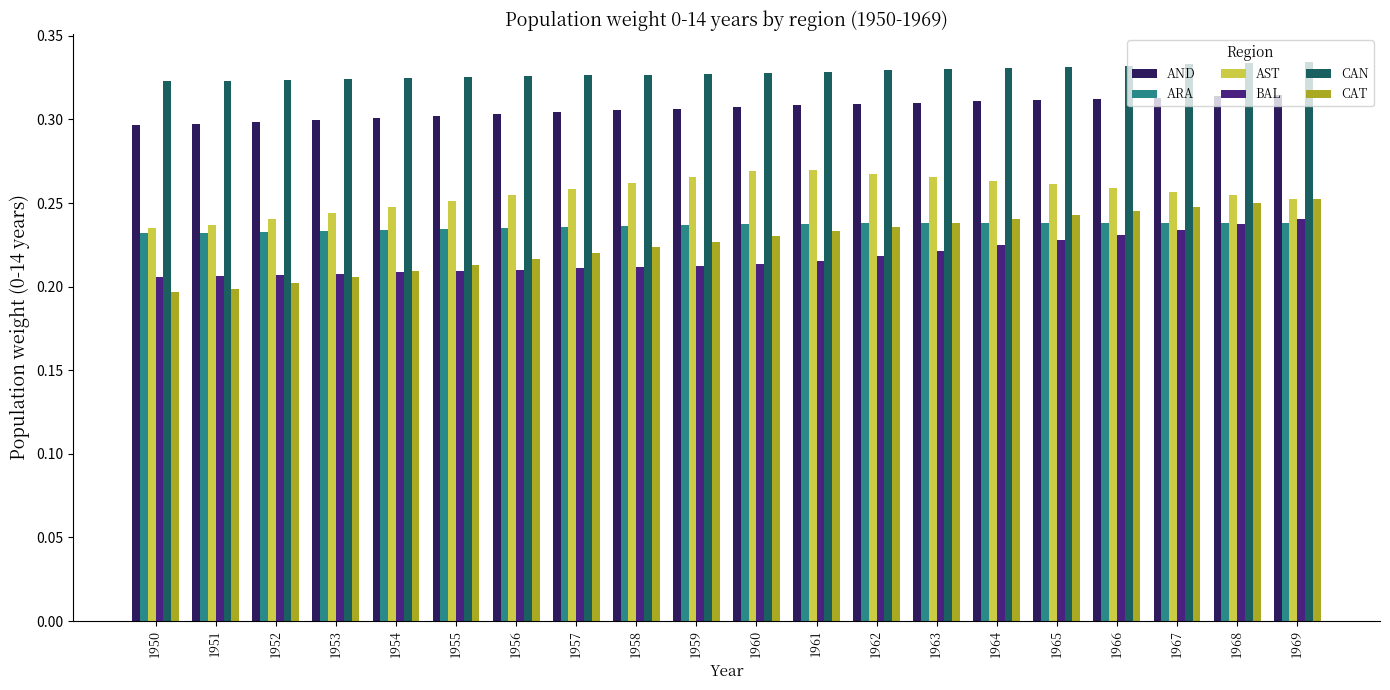

Is it true that AND equals 0.3 at 1954?

True